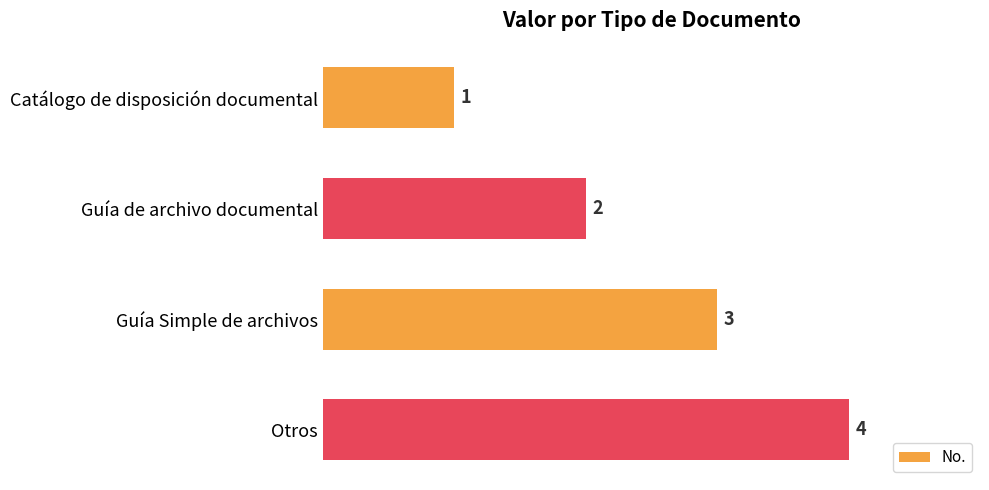

What is the difference between the maximum and minimum values?

3